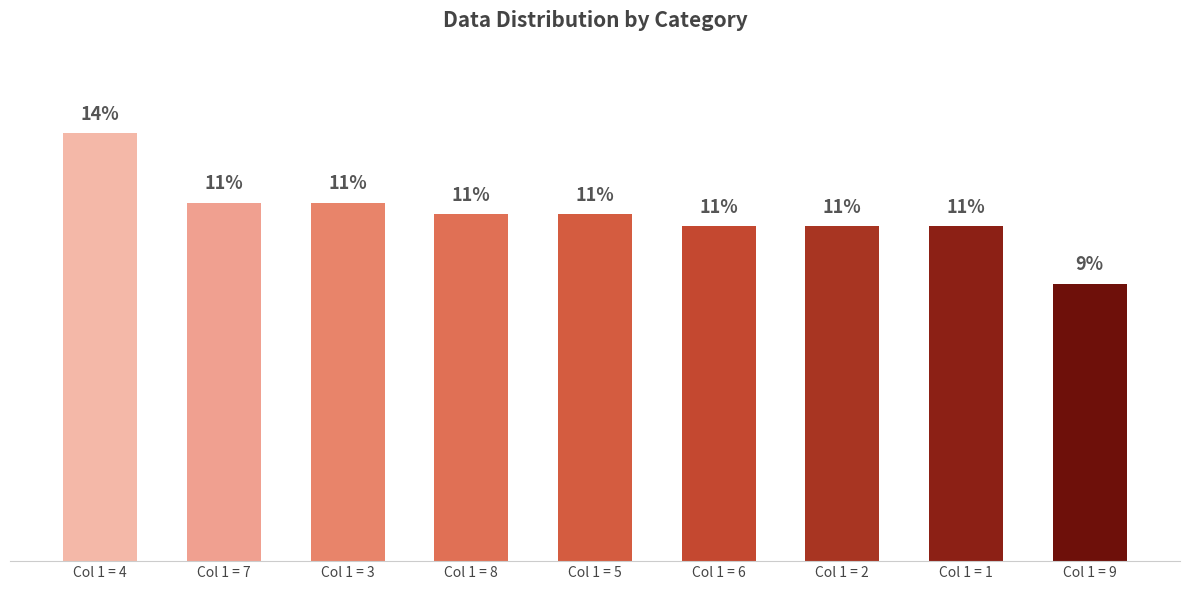

Does the chart contain any negative values?

No